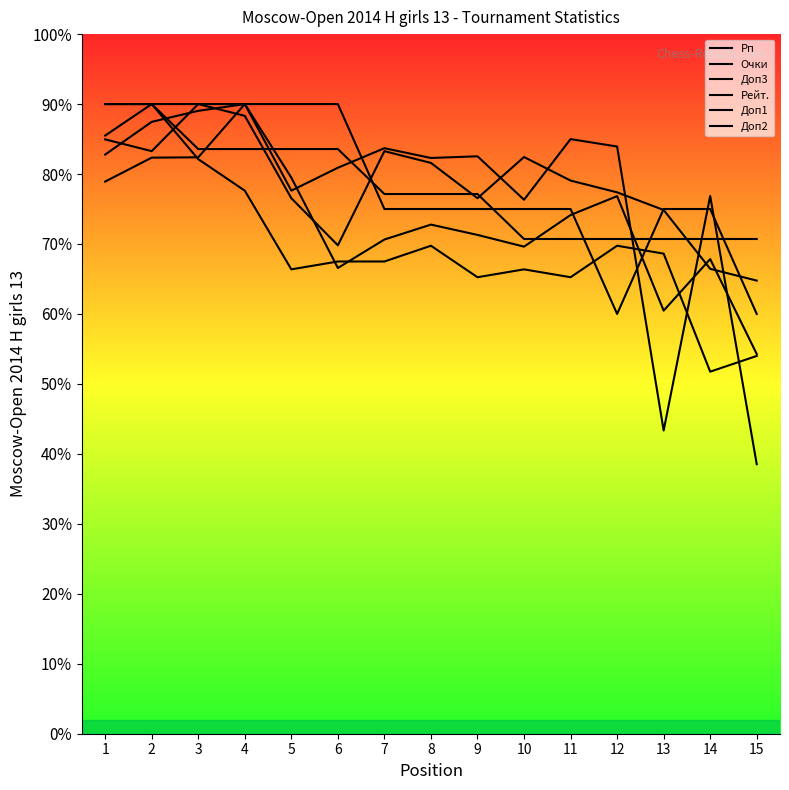

What is the sum of the Доп3 values at 3 and 6?

2992.5